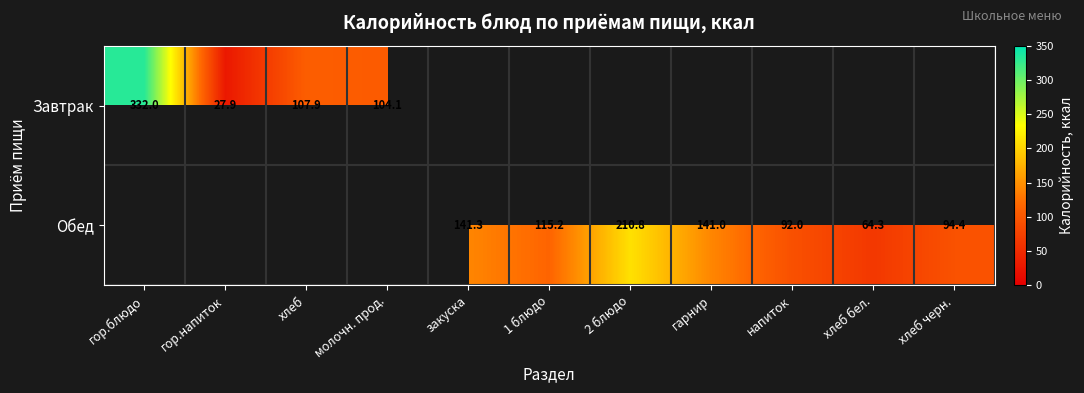

Is the value of Завтрак at молочн. прод. greater than the value of Обед at хлеб бел.?

Yes